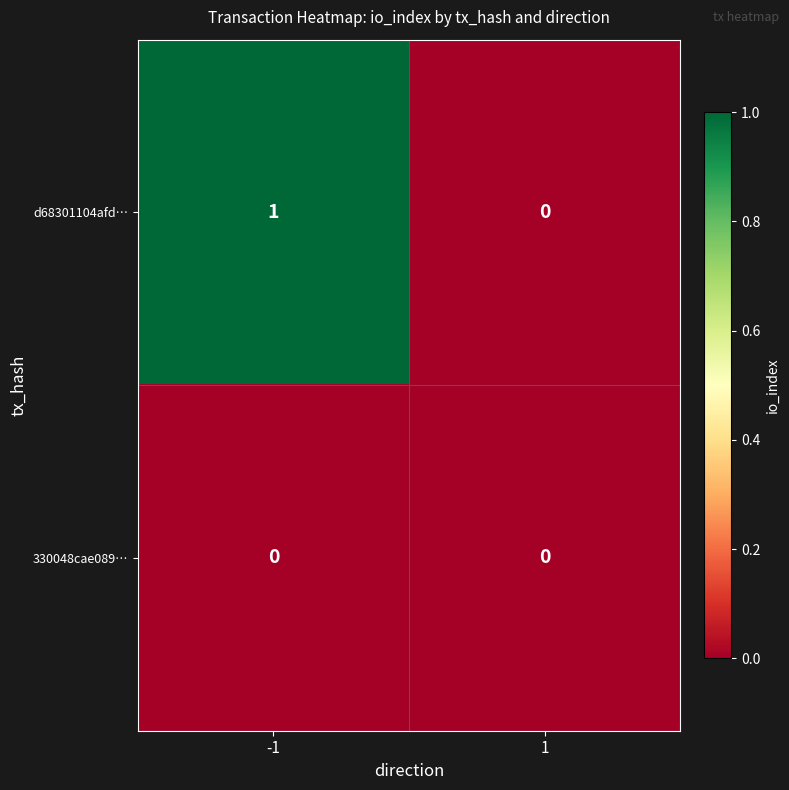

Is it true that 330048cae089… equals 0 at -1?

True